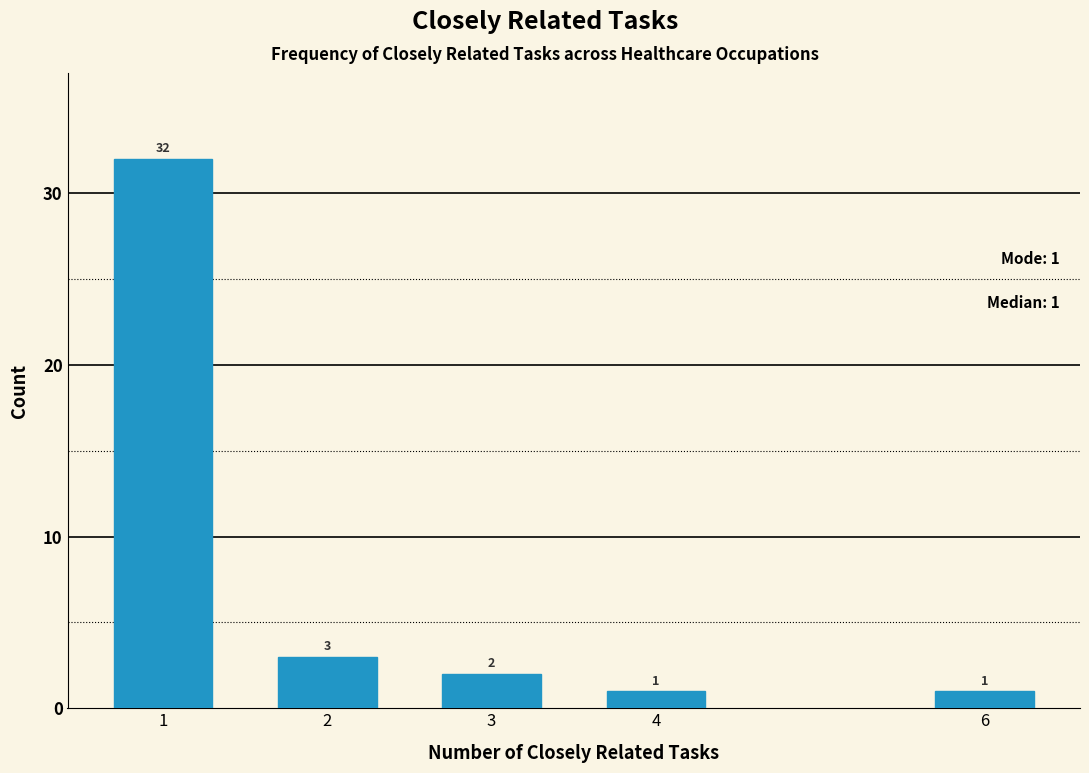

Reading left to right, transcribe all the data shown in this chart.

1=32	2=3	3=2	4=1	6=1